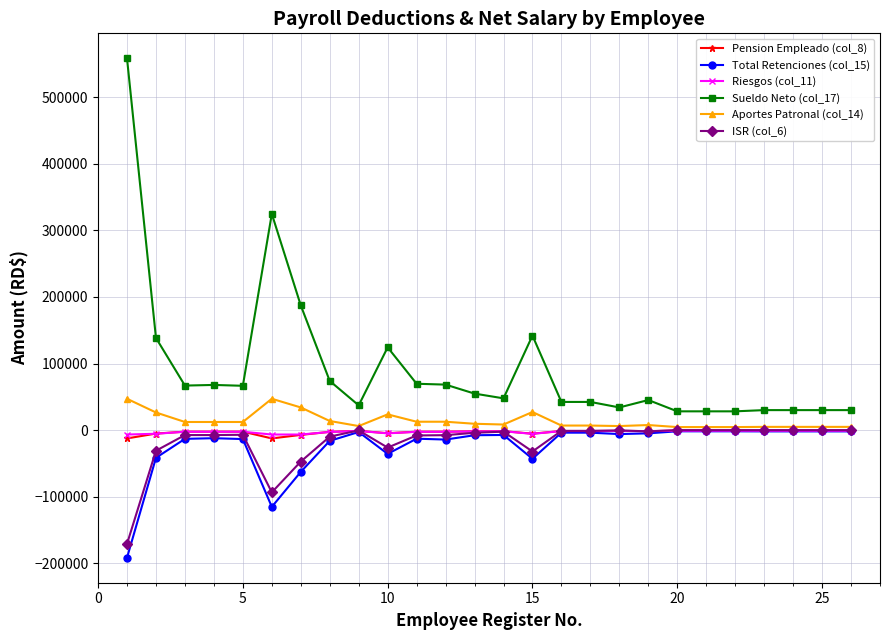

What is the lowest value of the ISR (col_6) series?

-170896.5